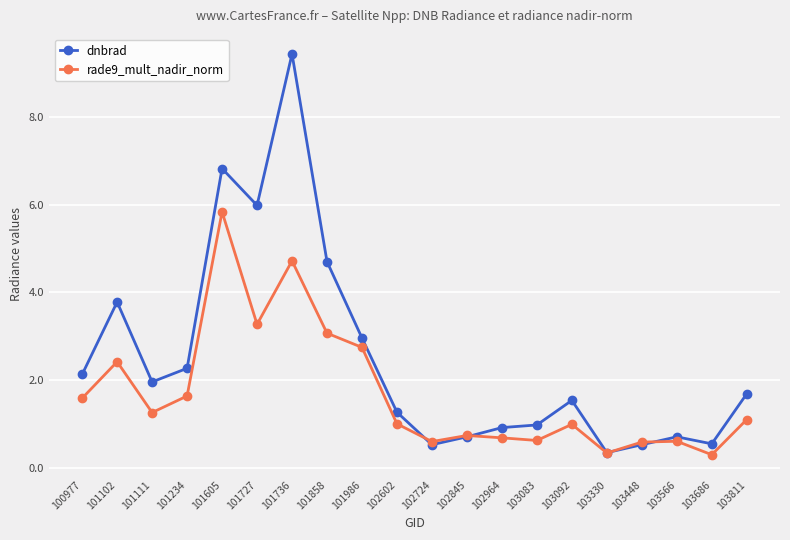

The dnbrad series shows 0.5 at 103448. True or false?

True